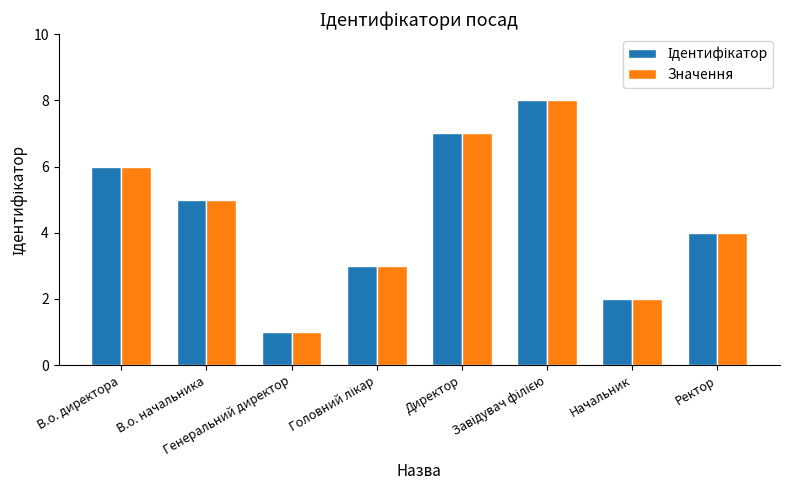

What position from the left is Директор?

5